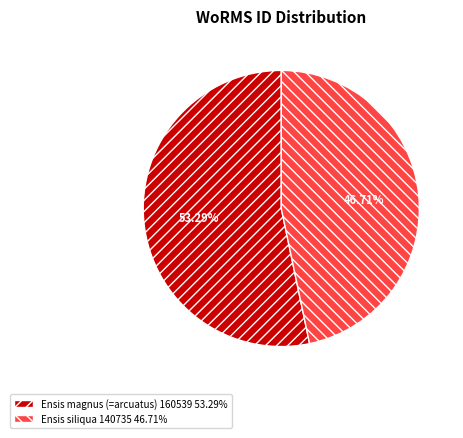

Rank the categories by value from highest to lowest.

Ensis magnus (=arcuatus), Ensis siliqua